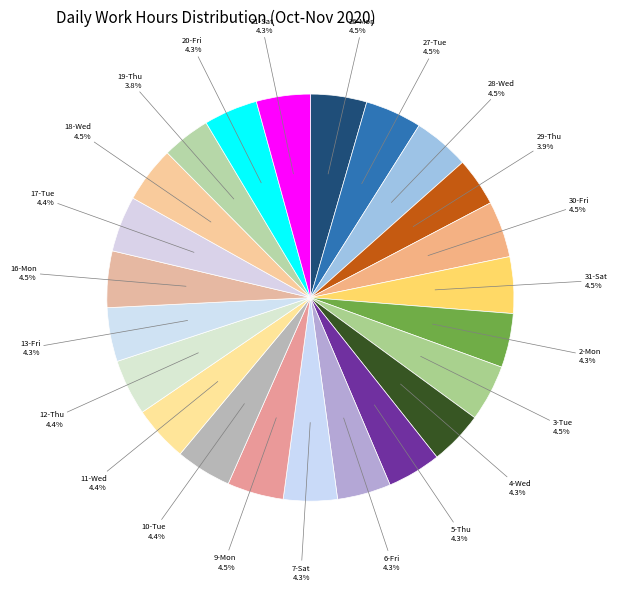

Combined, what portion of the pie is 7-Sat and 3-Tue?

8.8%